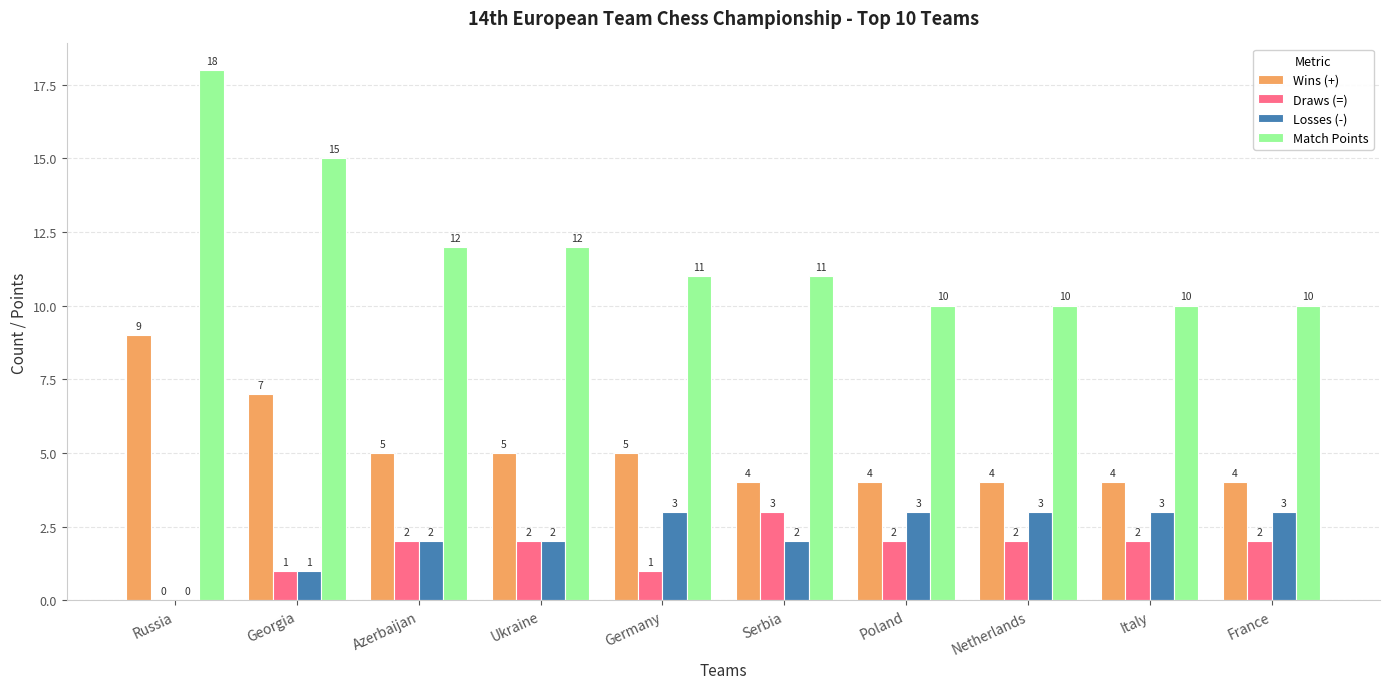

Reading left to right, extract all data points from this chart.

Wins (+): Russia=9	Georgia=7	Azerbaijan=5	Ukraine=5	Germany=5	Serbia=4	Poland=4	Netherlands=4	Italy=4	France=4
Draws (=): Russia=0	Georgia=1	Azerbaijan=2	Ukraine=2	Germany=1	Serbia=3	Poland=2	Netherlands=2	Italy=2	France=2
Losses (-): Russia=0	Georgia=1	Azerbaijan=2	Ukraine=2	Germany=3	Serbia=2	Poland=3	Netherlands=3	Italy=3	France=3
Match Points: Russia=18	Georgia=15	Azerbaijan=12	Ukraine=12	Germany=11	Serbia=11	Poland=10	Netherlands=10	Italy=10	France=10